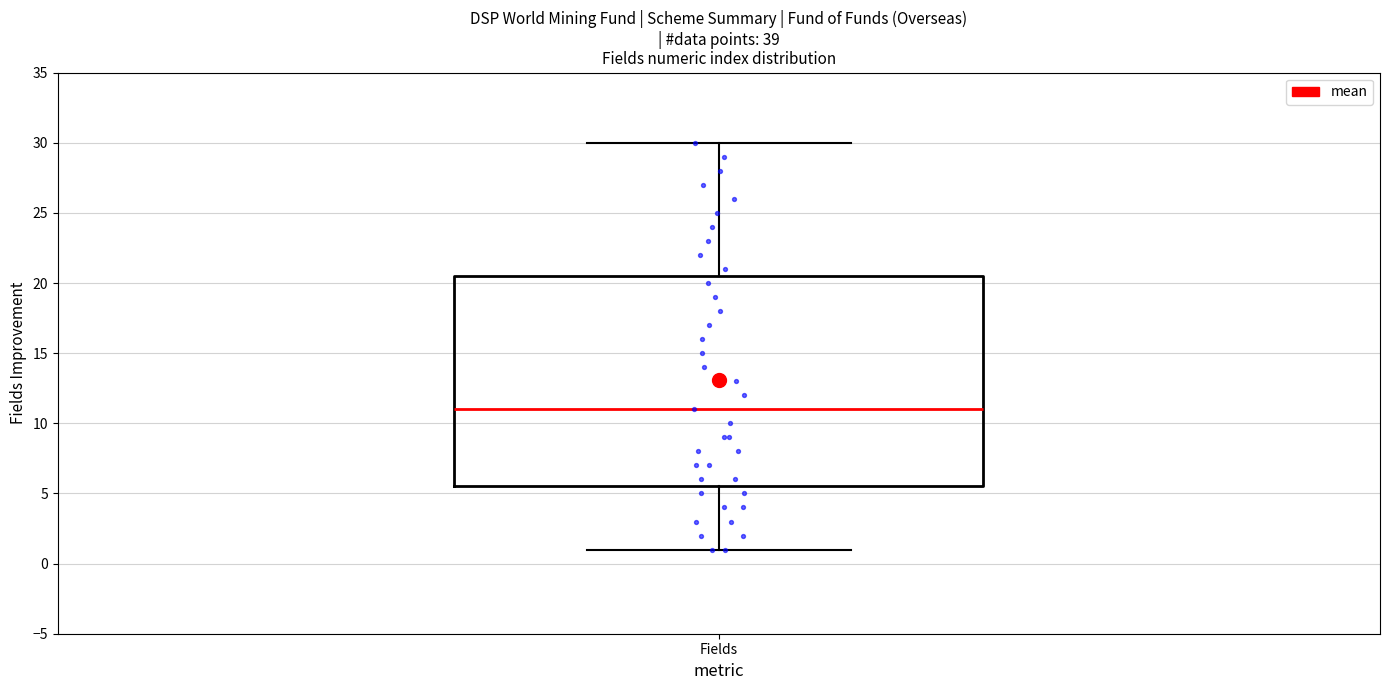

Transcribe this box plot: give where the median line is, the range the box spans, and where the two whiskers end, as read against the y-axis. The values are not printed on the chart, so give them approximately, as read against the axis.

median 11.0, box 5.5 to 20.5, whiskers 1.0 to 30.0